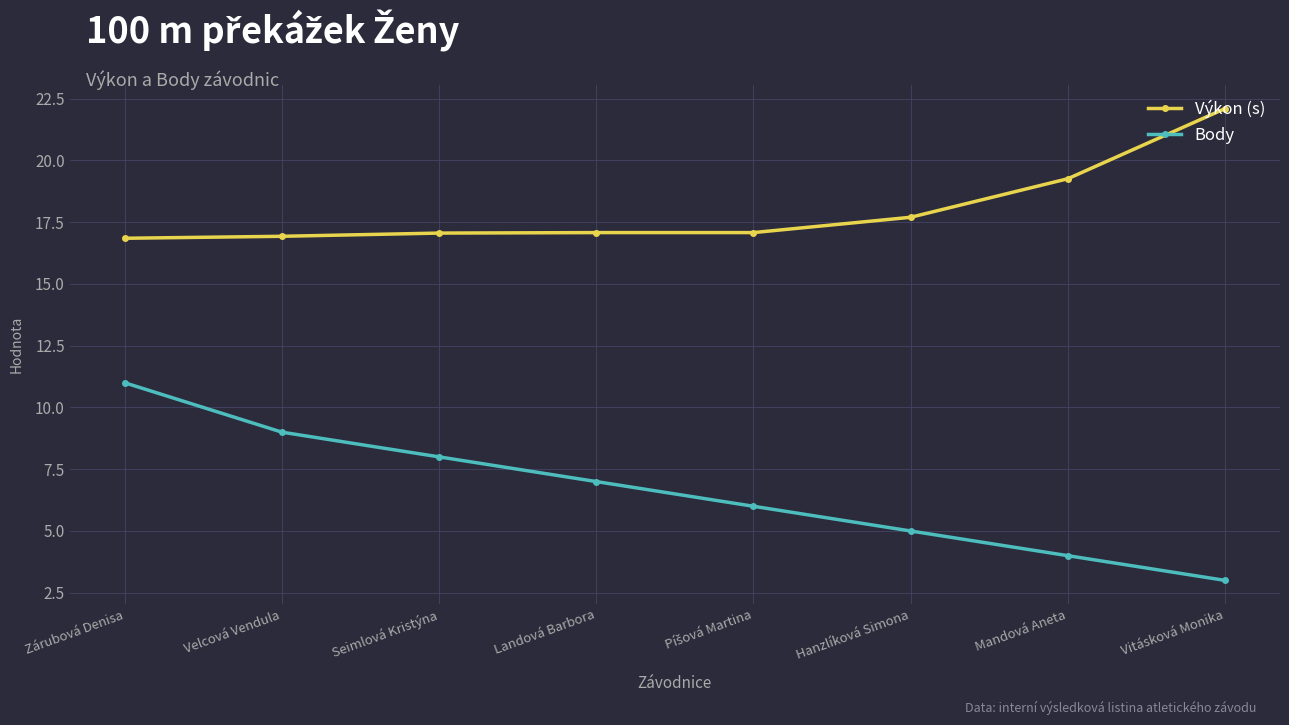

Which label corresponds to the largest value in the chart?

Vitásková Monika